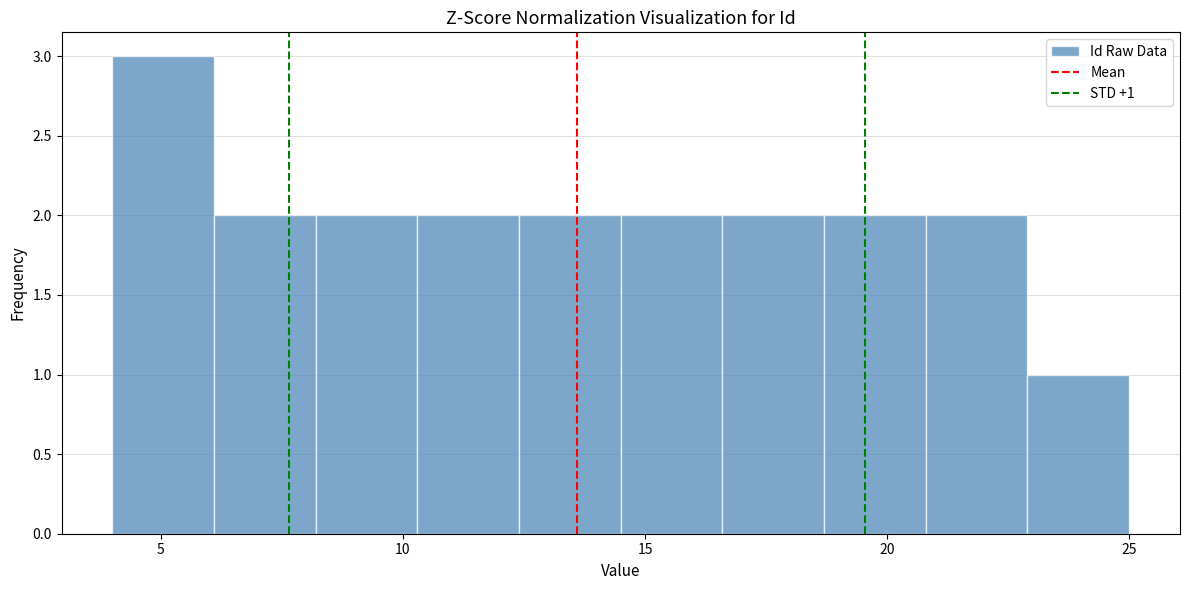

Which range on the x-axis has the tallest bar?

4.0 to 6.1